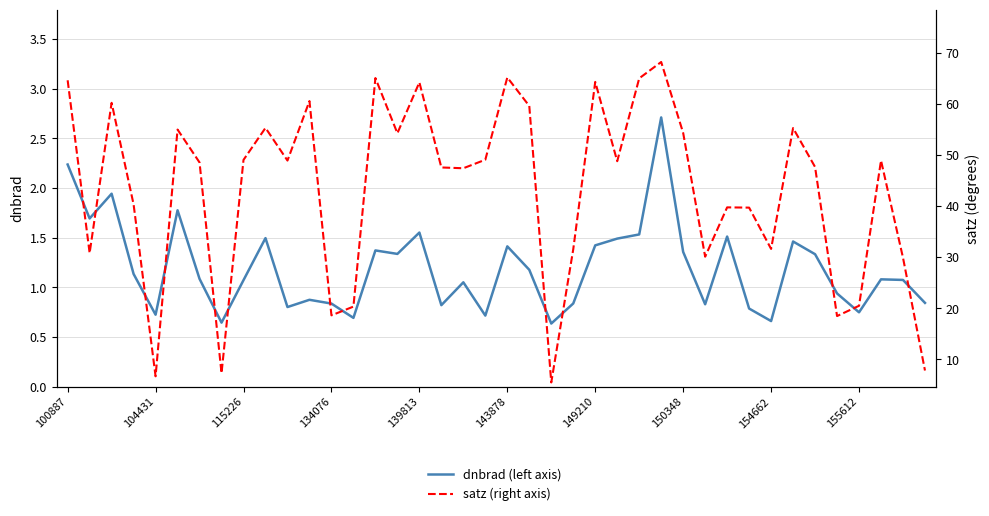

The value of satz (right axis) at 13 is 28.8. True or false?

False